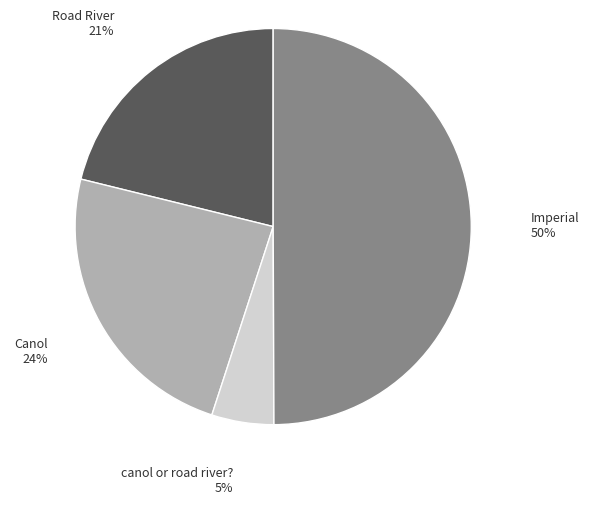

To the nearest percent, what is the difference between the largest and smallest slice percentages?

45%